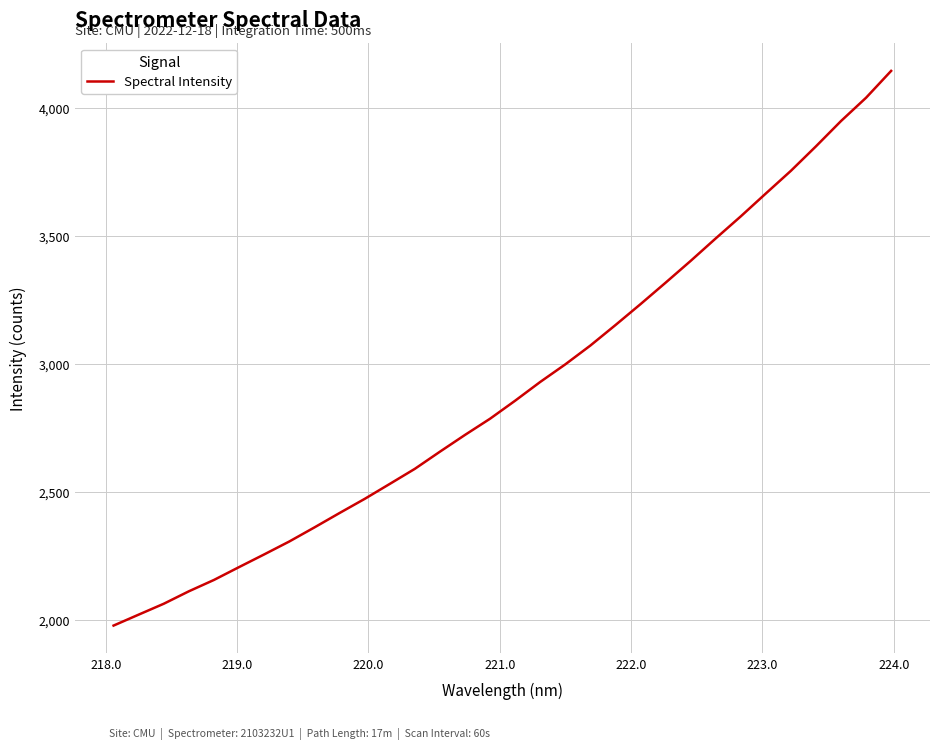

What is the greatest value displayed?

4144.3